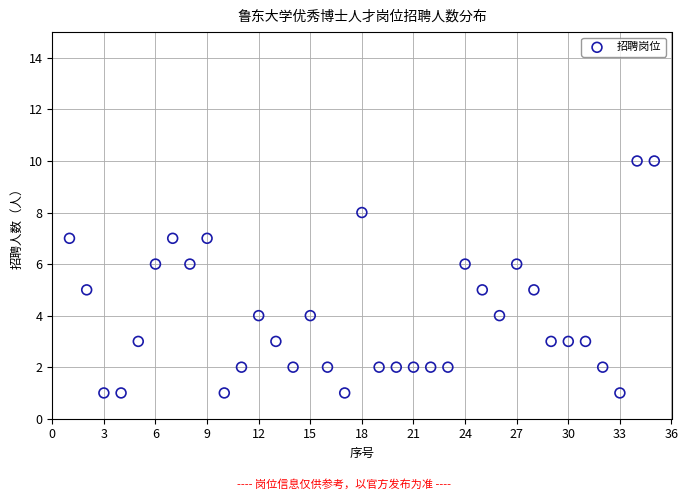

What is the range of Y values (max minus min)?

9